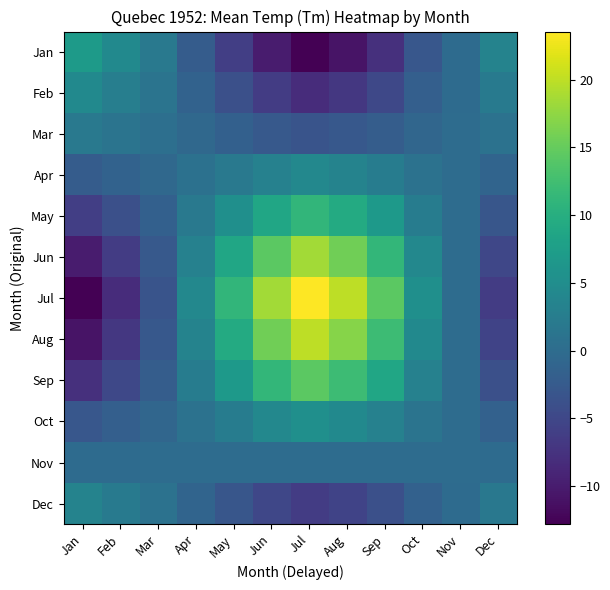

What is the total value across all series at May?

31.5